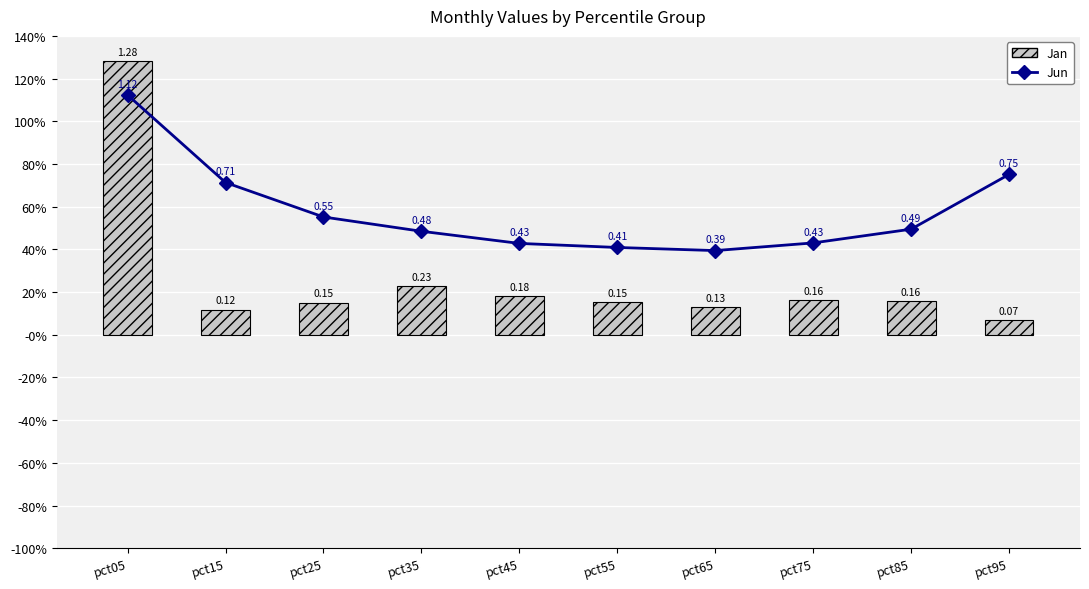

At which category is the sum across all series the highest?

pct05